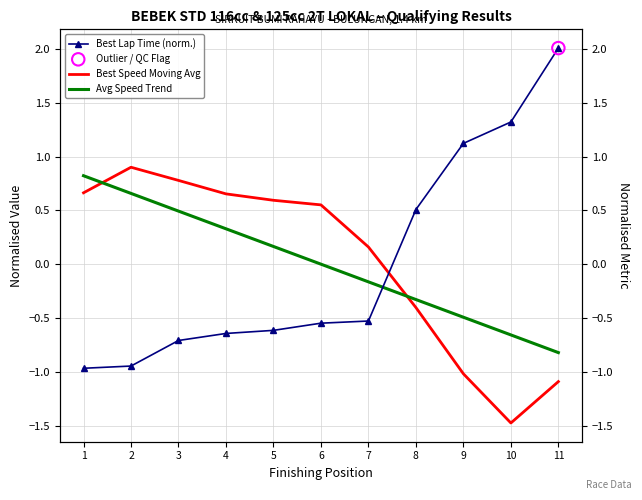

At how many categories does at least one series exceed 1?

3